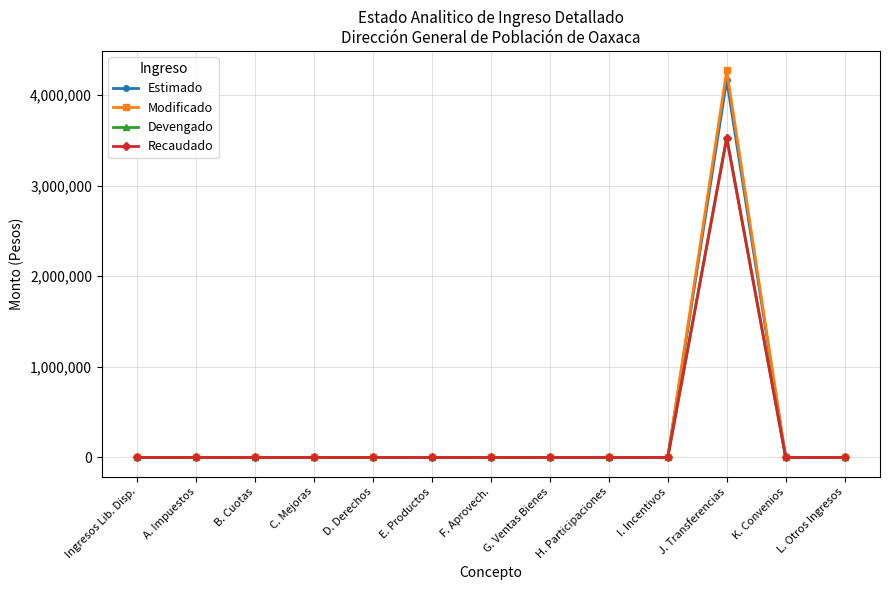

Reading left to right, what are all the values shown in this chart?

Estimado: Ingresos Lib. Disp.=0.0	A. Impuestos=0.0	B. Cuotas=0.0	C. Mejoras=0.0	D. Derechos=0.0	E. Productos=0.0	F. Aprovech.=0.0	G. Ventas Bienes=0.0	H. Participaciones=0.0	I. Incentivos=0.0	J. Transferencias=4165029.9	K. Convenios=0.0	L. Otros Ingresos=0.0
Modificado: Ingresos Lib. Disp.=0.0	A. Impuestos=0.0	B. Cuotas=0.0	C. Mejoras=0.0	D. Derechos=0.0	E. Productos=0.0	F. Aprovech.=0.0	G. Ventas Bienes=0.0	H. Participaciones=0.0	I. Incentivos=0.0	J. Transferencias=4272707.1	K. Convenios=0.0	L. Otros Ingresos=0.0
Devengado: Ingresos Lib. Disp.=0.0	A. Impuestos=0.0	B. Cuotas=0.0	C. Mejoras=0.0	D. Derechos=0.0	E. Productos=0.0	F. Aprovech.=0.0	G. Ventas Bienes=0.0	H. Participaciones=0.0	I. Incentivos=0.0	J. Transferencias=3536995.6	K. Convenios=0.0	L. Otros Ingresos=0.0
Recaudado: Ingresos Lib. Disp.=0.0	A. Impuestos=0.0	B. Cuotas=0.0	C. Mejoras=0.0	D. Derechos=0.0	E. Productos=0.0	F. Aprovech.=0.0	G. Ventas Bienes=0.0	H. Participaciones=0.0	I. Incentivos=0.0	J. Transferencias=3521959.0	K. Convenios=0.0	L. Otros Ingresos=0.0